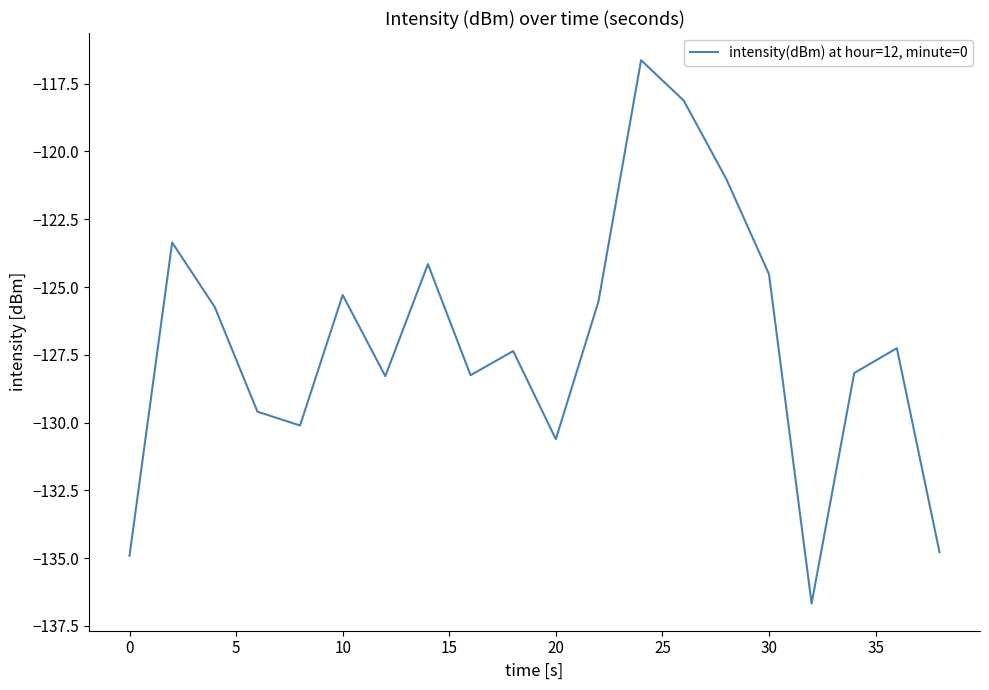

What is the maximum value shown in the chart?

-116.6